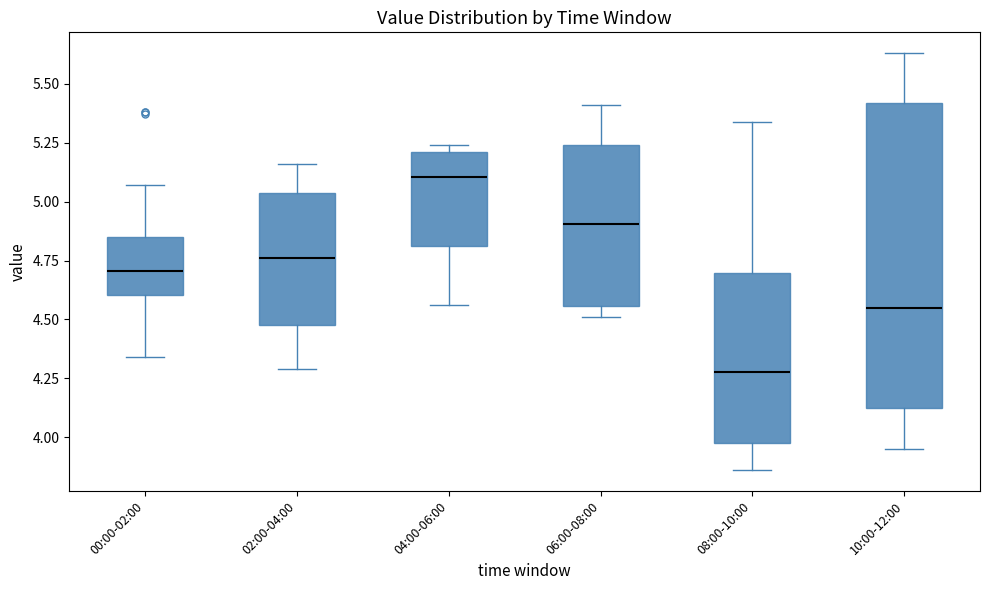

Reading left to right, read every box against the y-axis: the position of its median line, the range the box covers, and the ends of its whiskers. The values are not printed on the chart, so give them approximately, as read against the axis.

00:00-02:00: median 4.70, box 4.60 to 4.85, whiskers 4.35 to 5.05
02:00-04:00: median 4.75, box 4.50 to 5.05, whiskers 4.30 to 5.15
04:00-06:00: median 5.10, box 4.80 to 5.20, whiskers 4.55 to 5.25
06:00-08:00: median 4.90, box 4.55 to 5.25, whiskers 4.50 to 5.40
08:00-10:00: median 4.30, box 4.00 to 4.70, whiskers 3.85 to 5.35
10:00-12:00: median 4.55, box 4.15 to 5.40, whiskers 3.95 to 5.65